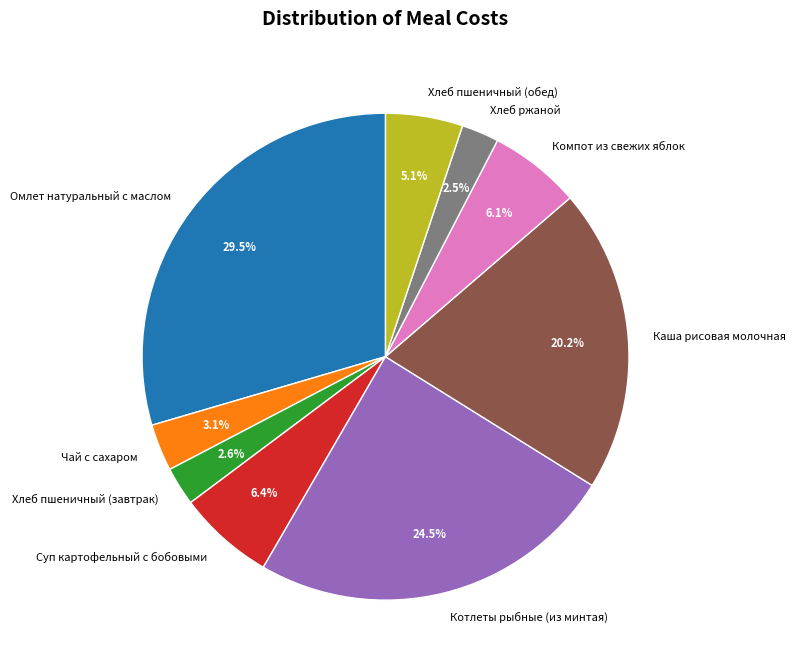

True or false: Каша рисовая молочная accounts for 9% of the total.

False